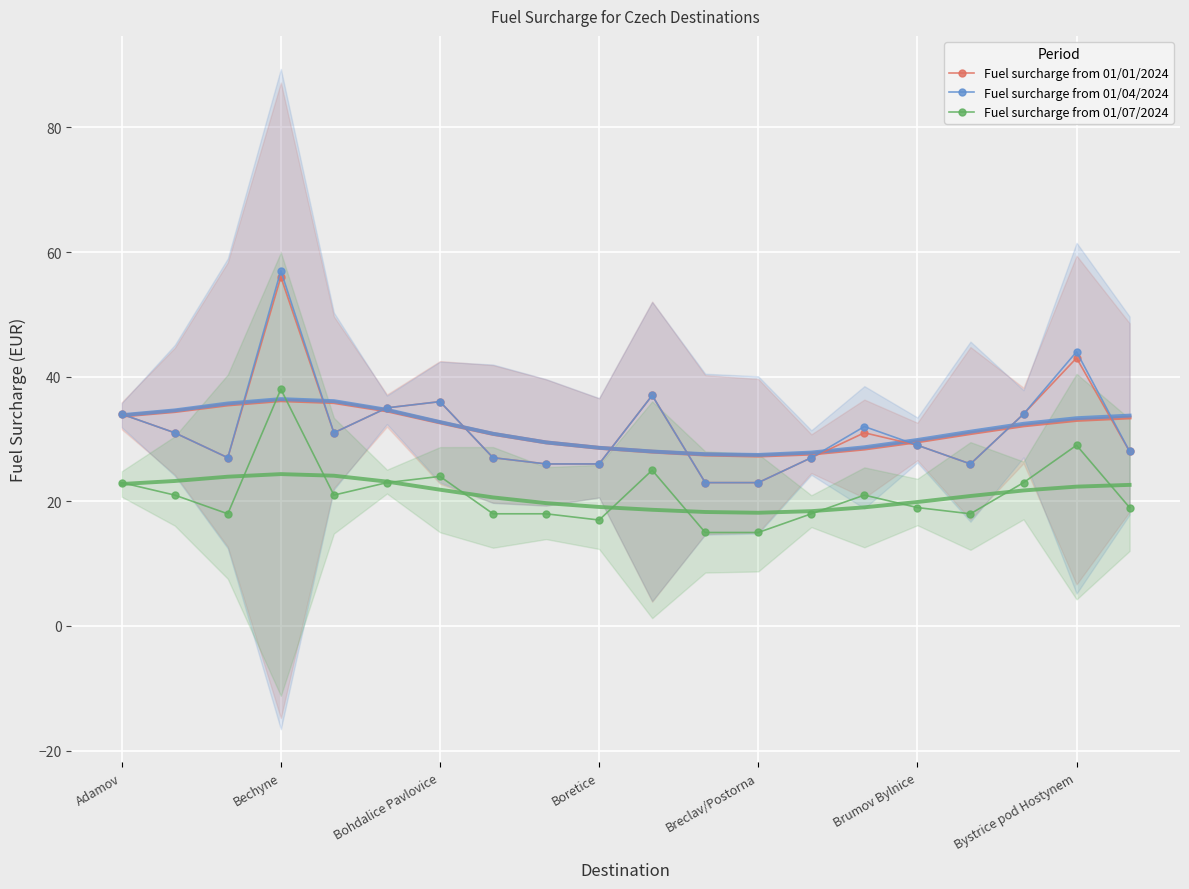

What is the value of the Fuel surcharge from 01/01/2024 point at the 18th from the left?

34